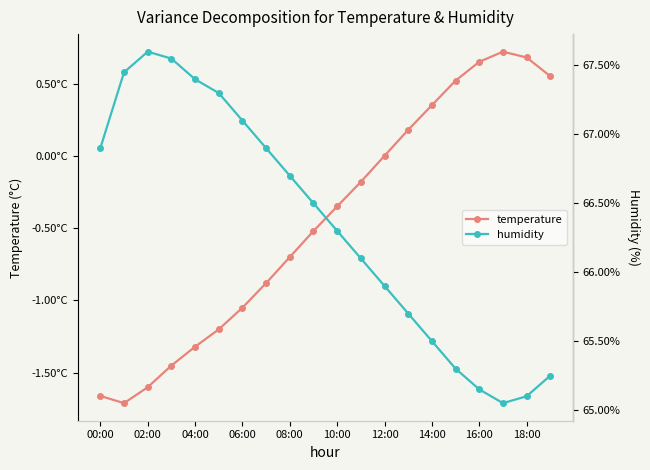

What is the difference between the maximum and minimum values in the temperature series?

2.4